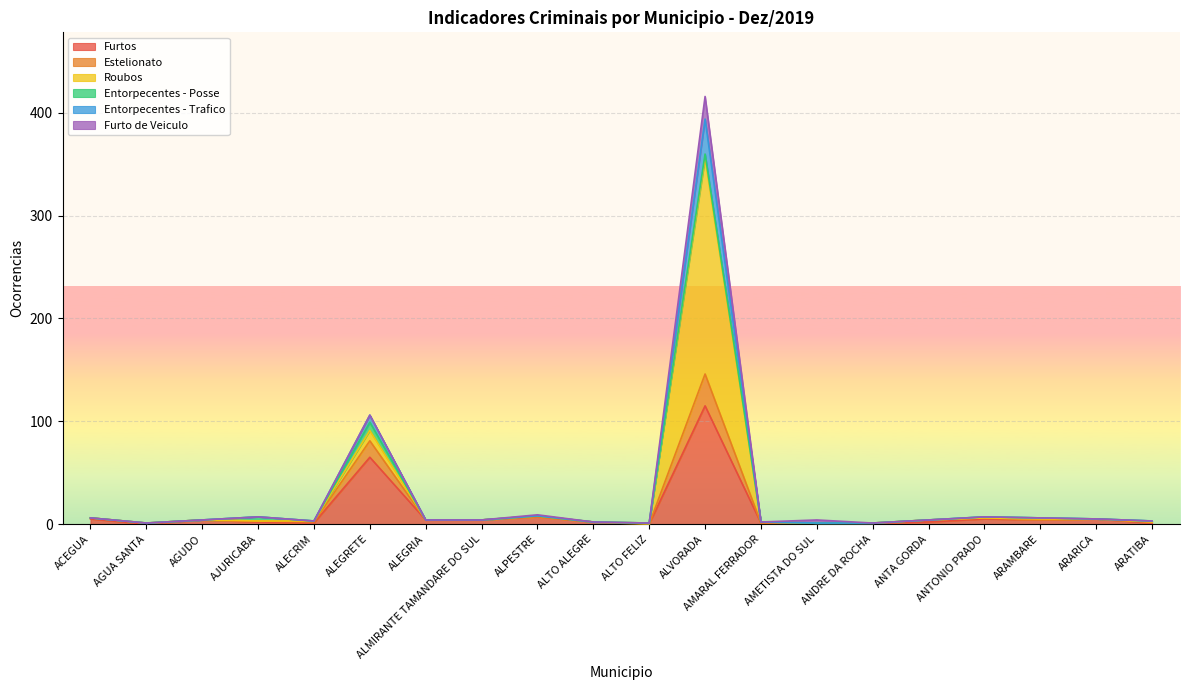

What is the lowest value of the Entorpecentes - Trafico series?

1